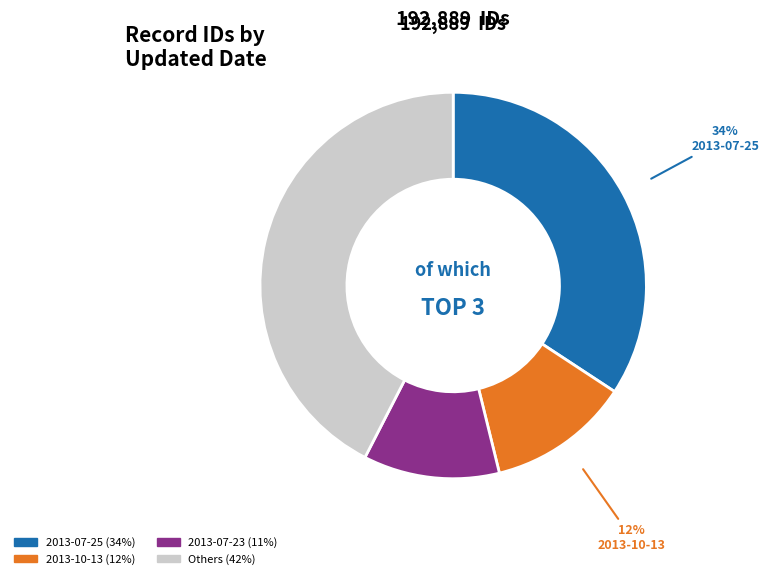

How many segments does this pie chart have?

4